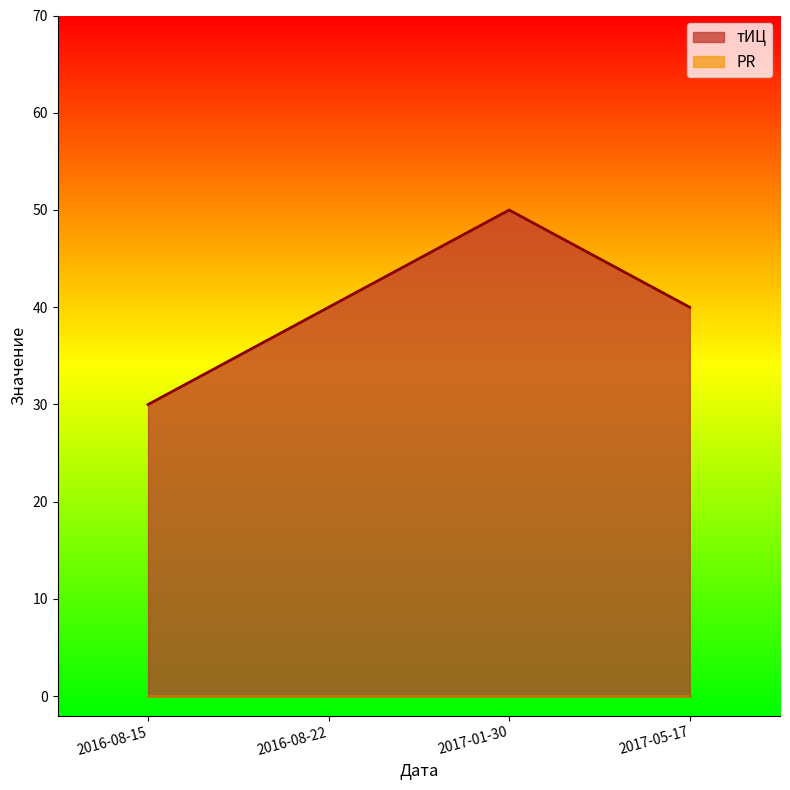

Between 2016-08-15 and 2017-01-30, which is larger?

2017-01-30